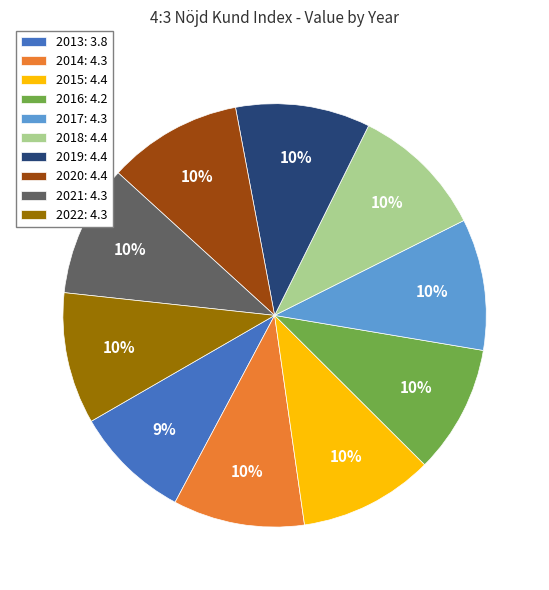

Is there any slice that represents more than half of the pie?

No